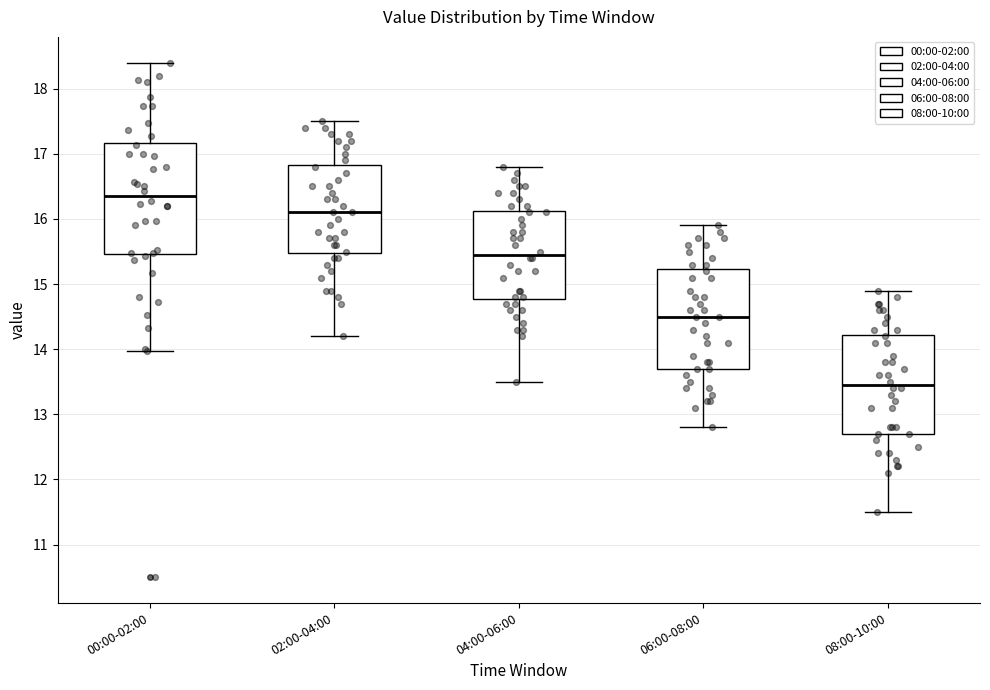

Which box has the lowest median line?

08:00-10:00